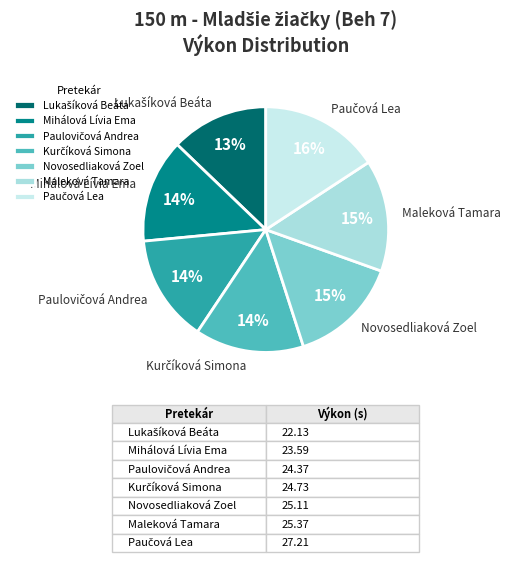

To the nearest percent, what is the difference between the largest and smallest slice percentages?

3%